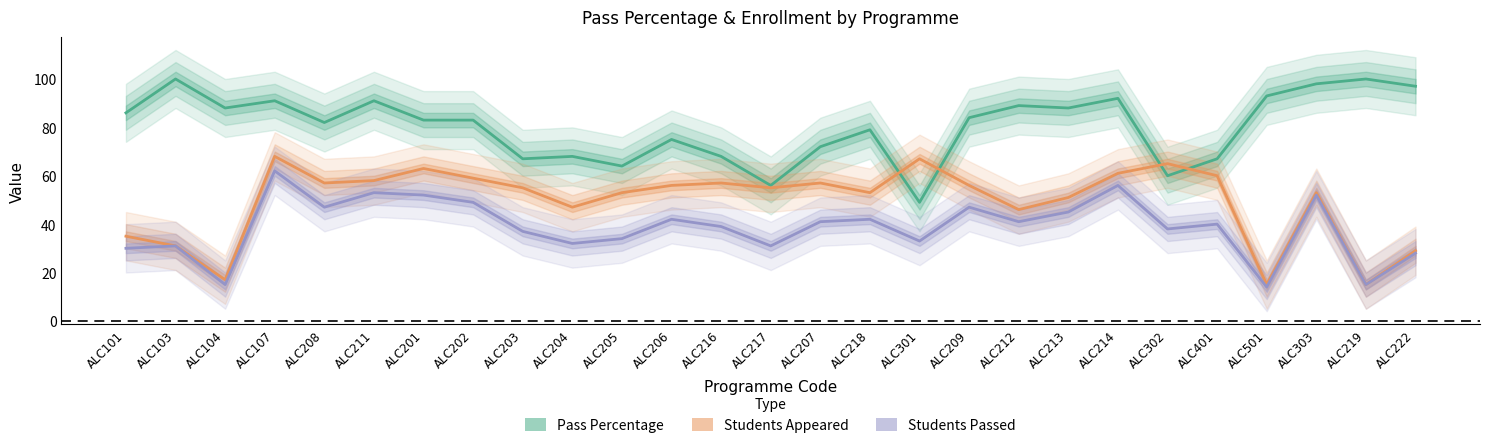

What is the total value across all series at ALC219?

130